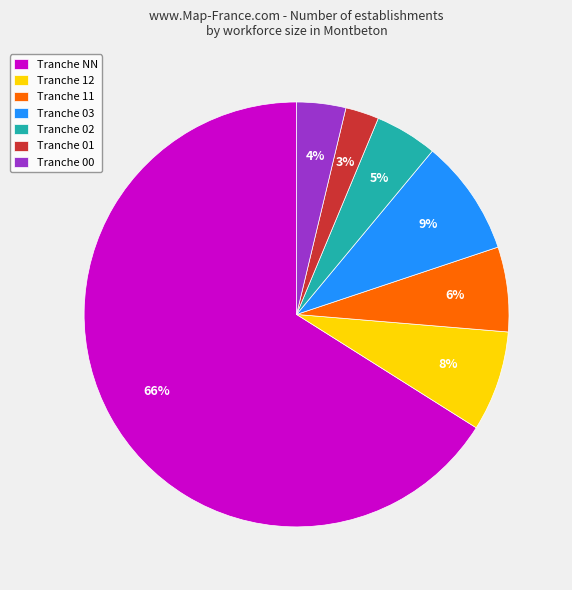

True or false: Tranche 11 accounts for 6% of the total.

True